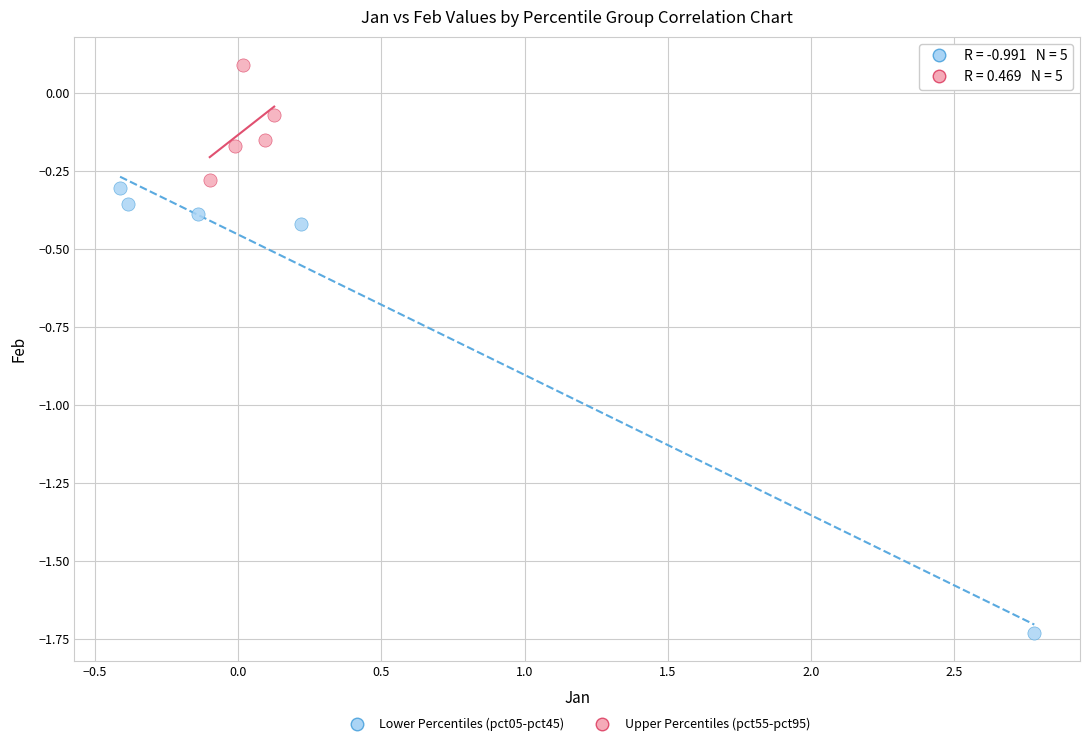

Which series contains the highest Y value?

Upper Percentiles (pct55-pct95)